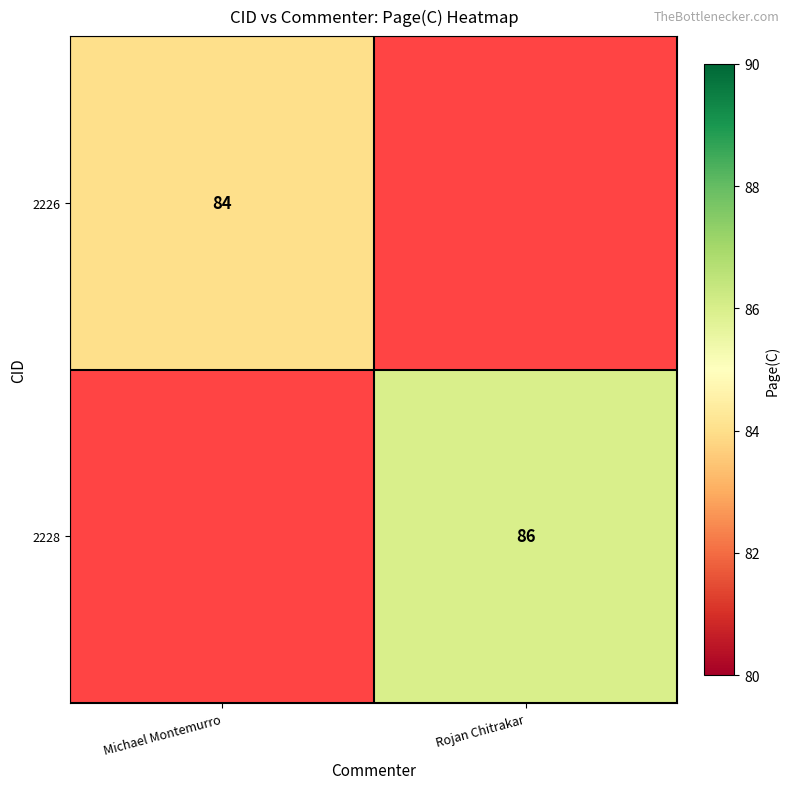

Is the value of 2226 at Michael Montemurro greater than the value of 2228 at Rojan Chitrakar?

No